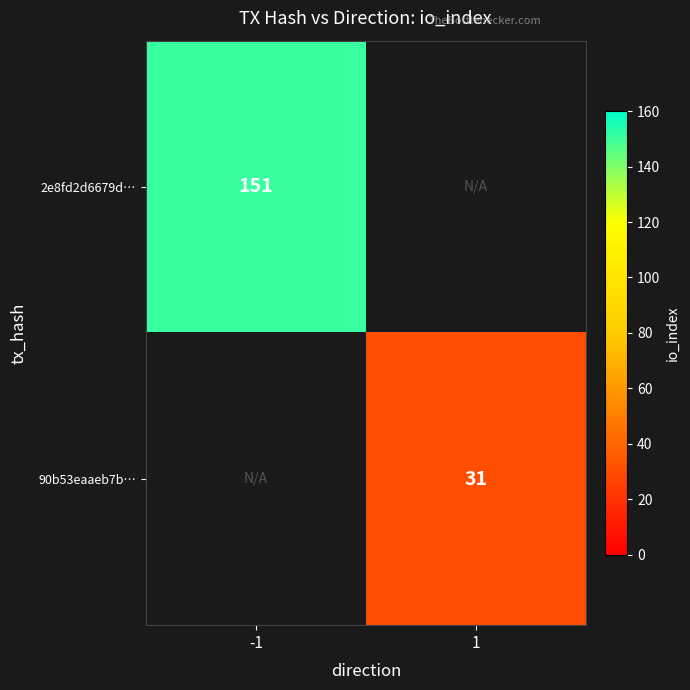

The value of 2e8fd2d6679d… at -1 is 151. True or false?

True